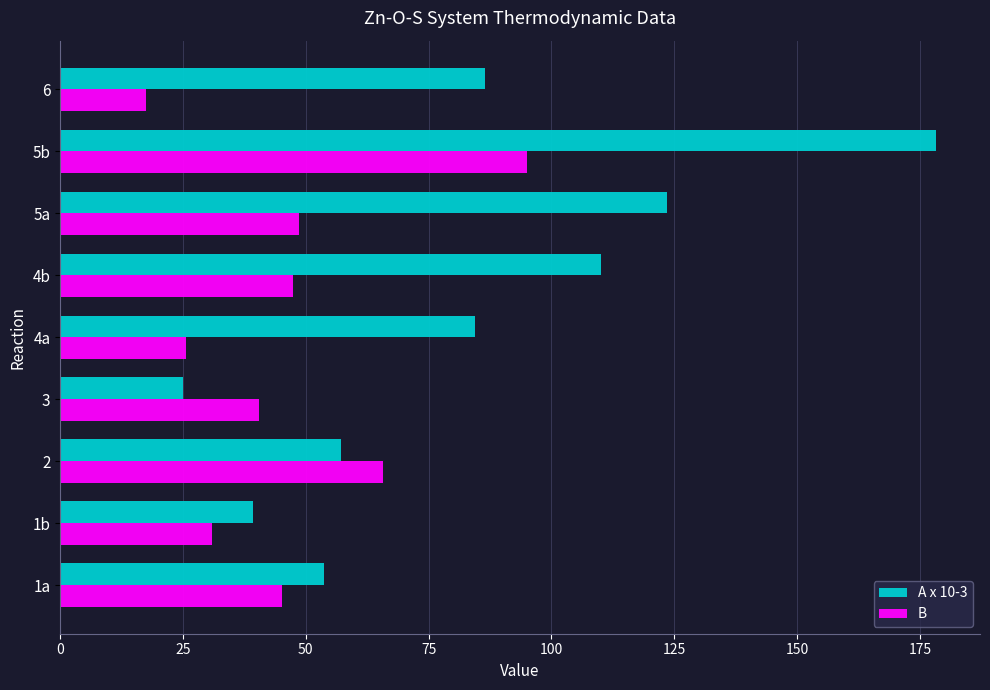

Rank the series by their maximum value, from highest to lowest.

A x 10-3, B